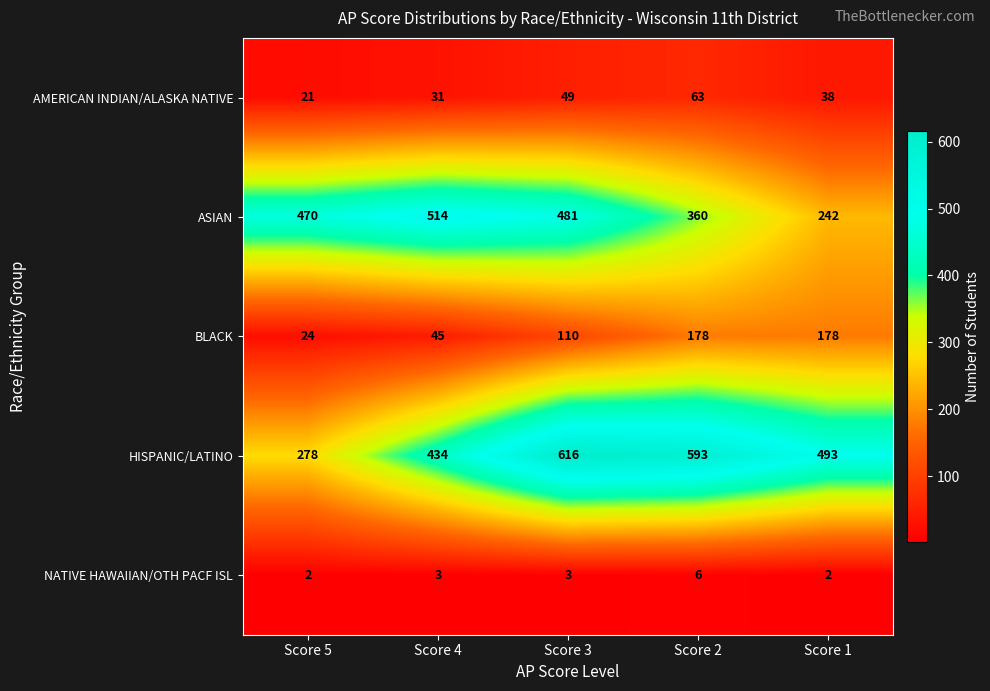

What is the difference between the second highest and minimum values in the HISPANIC/LATINO series?

315